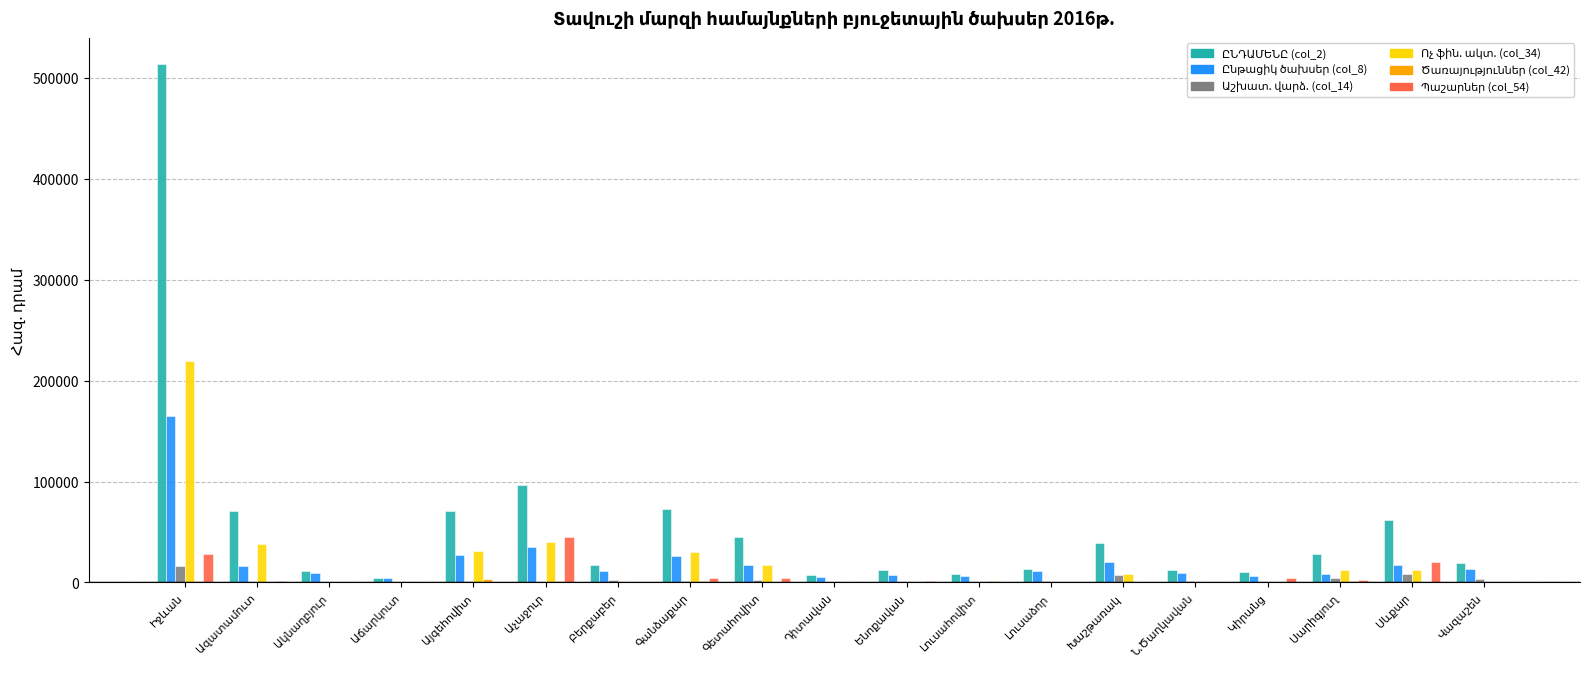

Rank the series by their maximum value, from highest to lowest.

ԸՆԴԱՄԵՆԸ (col_2), Ոչ ֆին. ակտ. (col_34), Ընթացիկ ծախսեր (col_8), Պաշարներ (col_54), Աշխատ. վարձ. (col_14), Ծառայություններ (col_42)